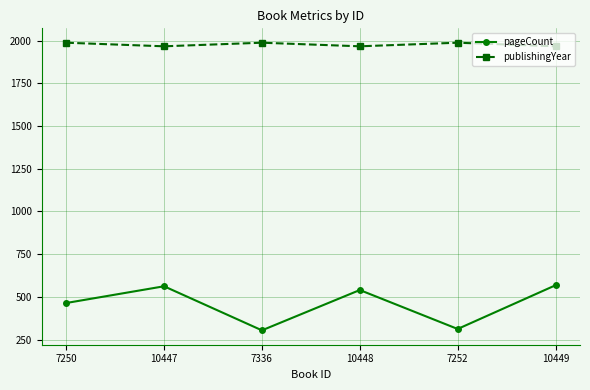

Which series has the largest range (max minus min)?

pageCount